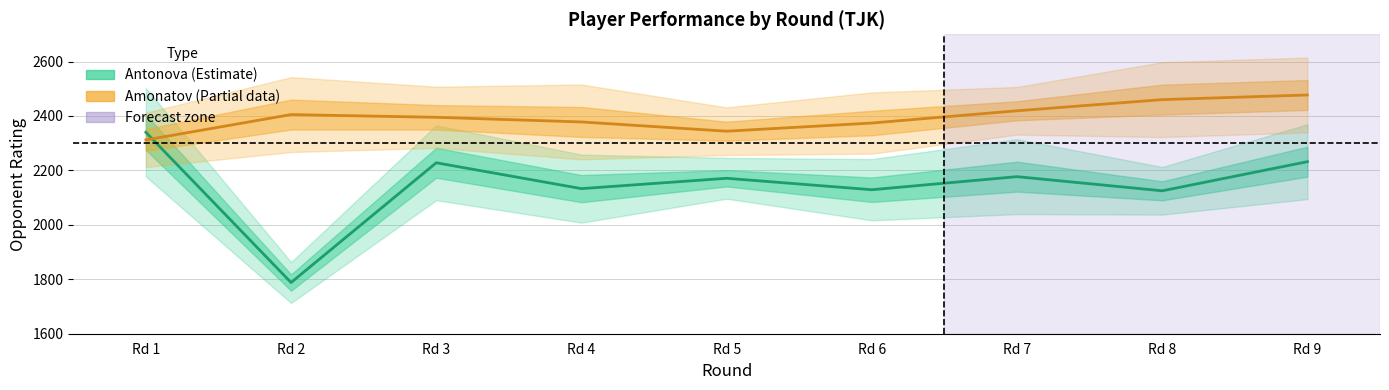

After their last crossing, which series has the higher values: Antonova_Rating or Amonatov_Rating?

Amonatov_Rating